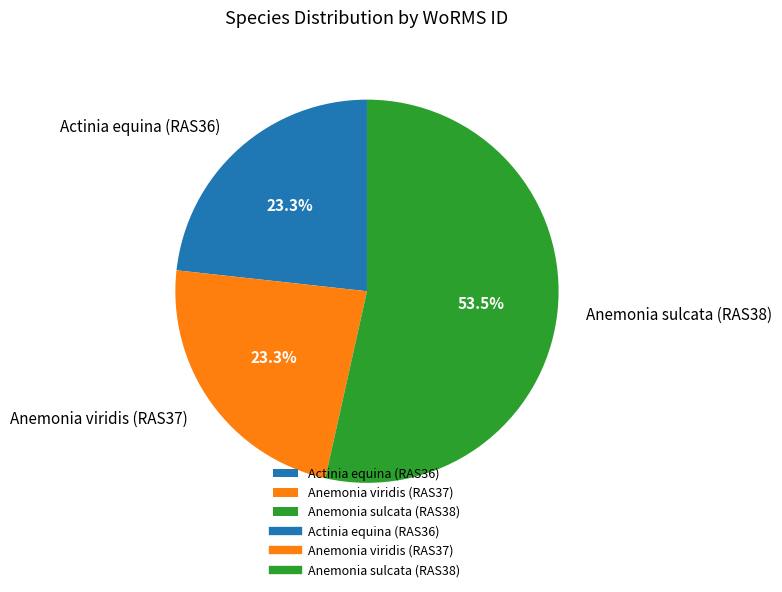

To the nearest percent, what portion does Actinia equina (RAS36) represent?

23%